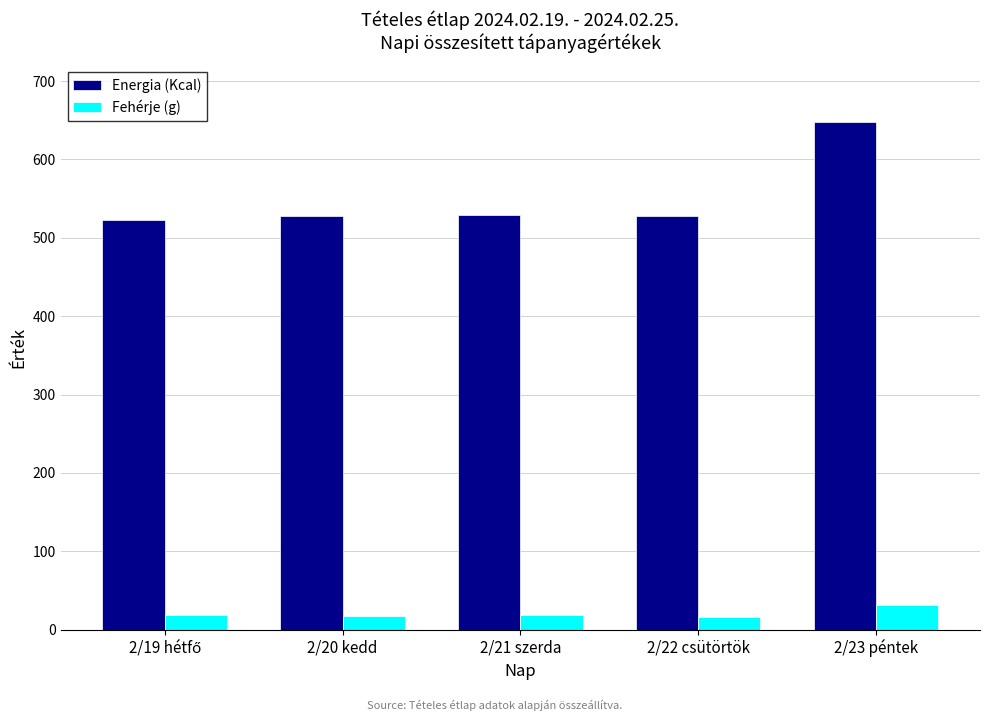

What is the spread (max minus min) of values at 2/21 szerda?

510.0